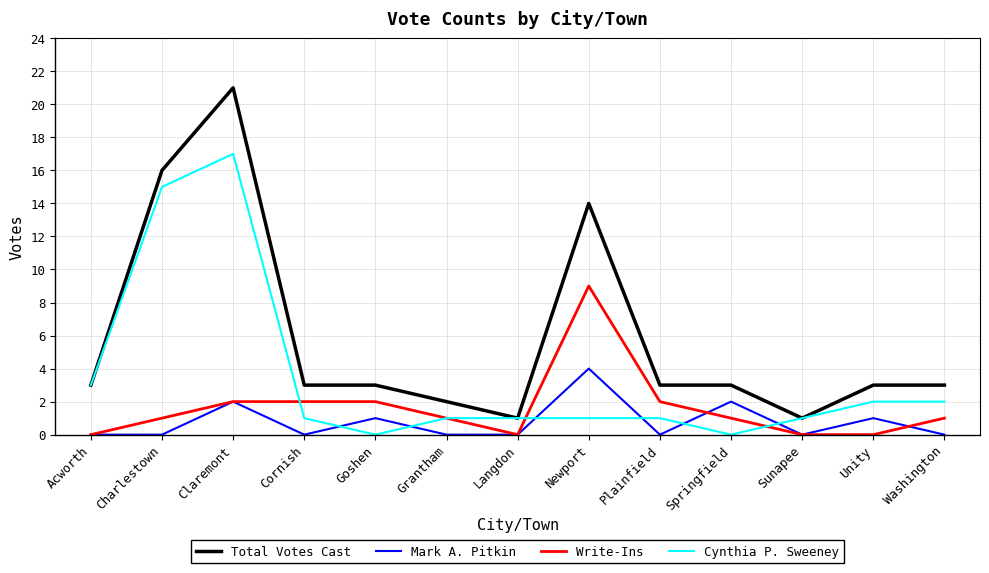

Is it true that Write-Ins equals 0 at Unity?

True